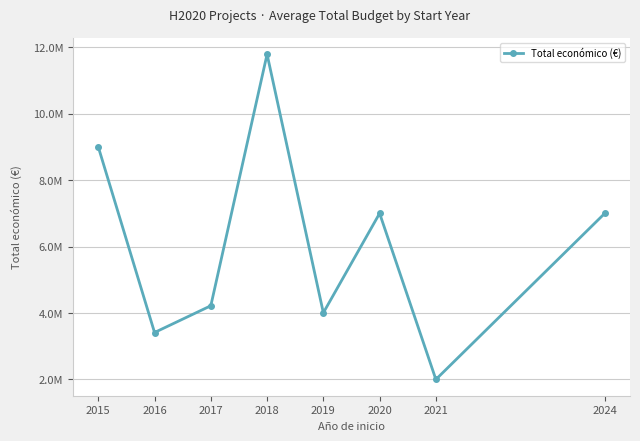

At which category does the chart reach its minimum across all series?

2021